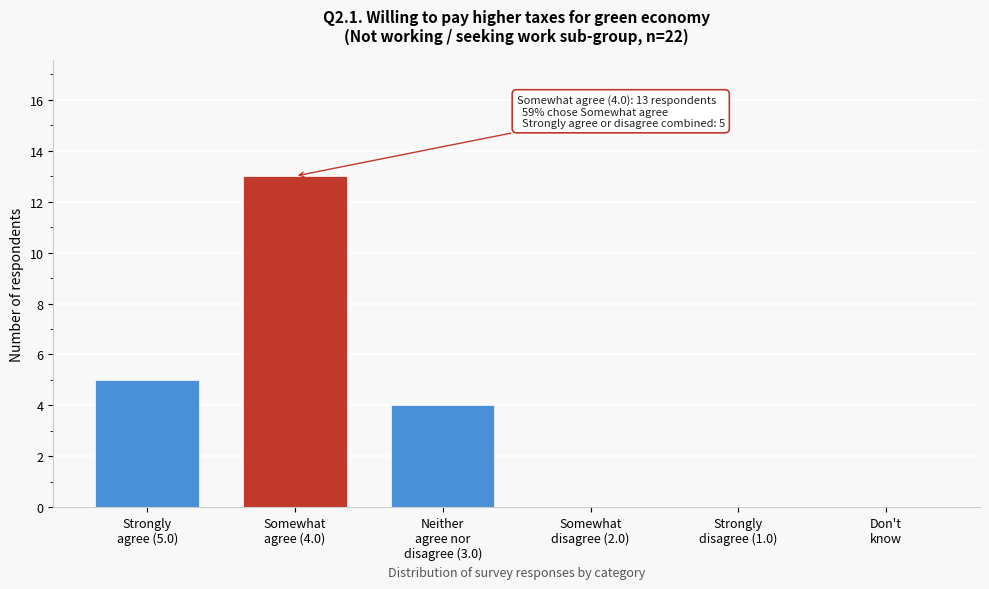

What is the greatest value displayed?

13